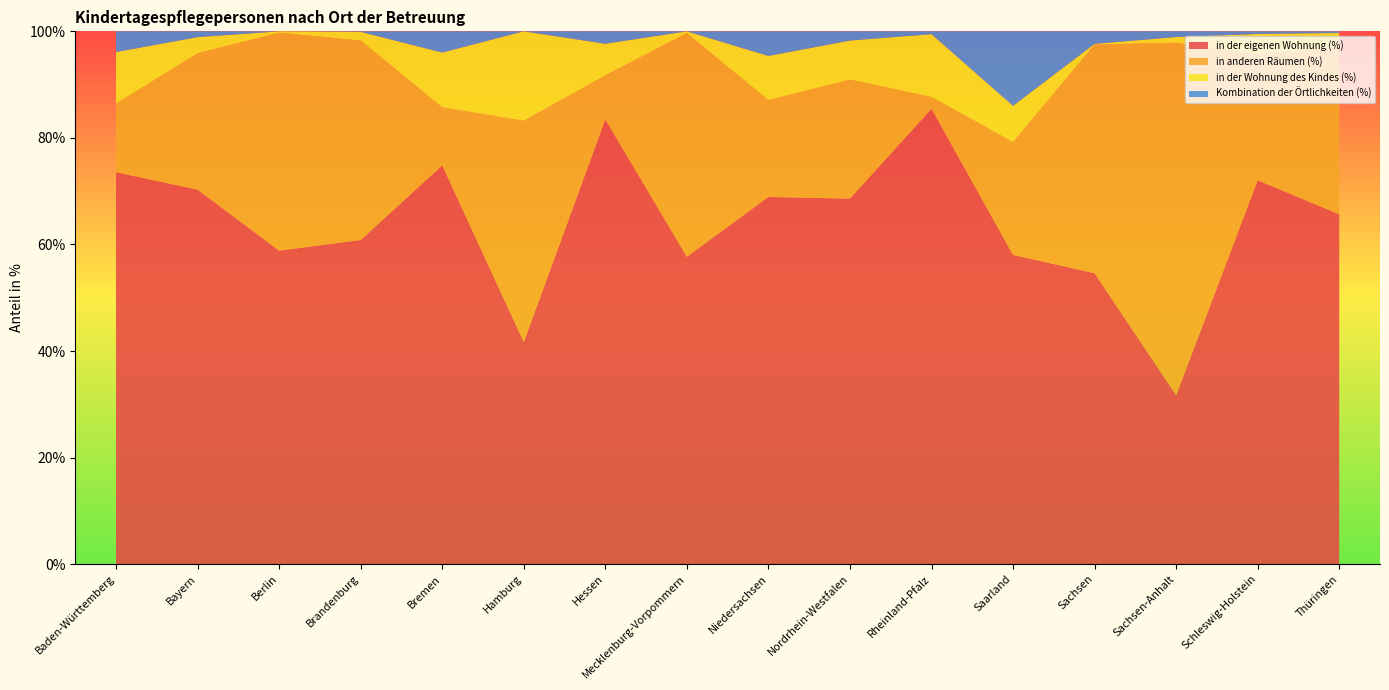

Reading left to right, transcribe all the data shown in this chart.

in der eigenen Wohnung (%): 73.6	70.3	58.9	60.9	74.8	41.7	83.5	57.7	68.9	68.6	85.5	58.0	54.6	31.7	72.0	65.7
in anderen Räumen (%): 12.9	25.6	40.9	37.4	10.9	41.5	8.3	42.0	18.2	22.3	2.2	21.2	42.9	66.1	23.6	31.3
in der Wohnung des Kindes (%): 9.7	3.0	0.2	1.6	10.3	16.8	5.9	0.3	8.3	7.3	11.8	6.8	0.1	1.1	3.8	2.7
Kombination der Örtlichkeiten (%): 3.9	1.1	0.0	0.1	4.0	0.0	2.3	0.0	4.6	1.7	0.5	14.0	2.4	1.1	0.5	0.3